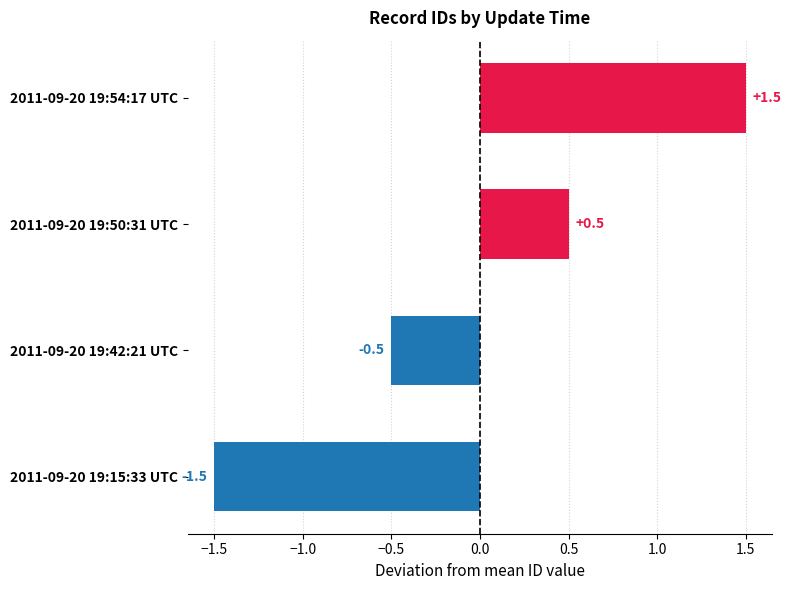

True or false: the data shows 1.5 at 2011-09-20 19:54:17 UTC.

True